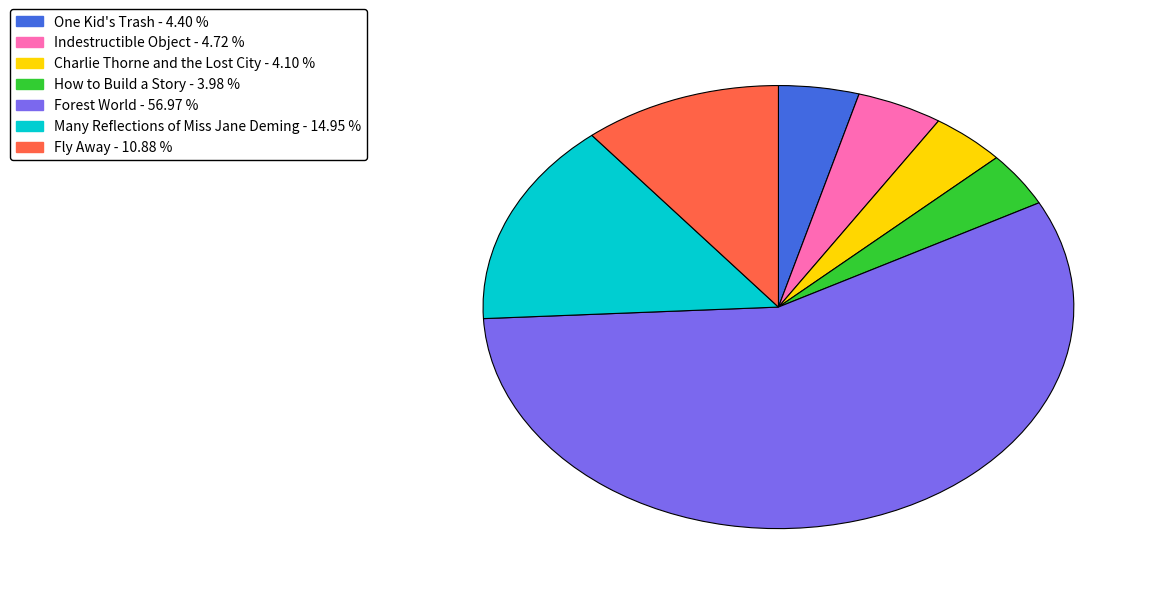

How many slices are in this pie chart?

7